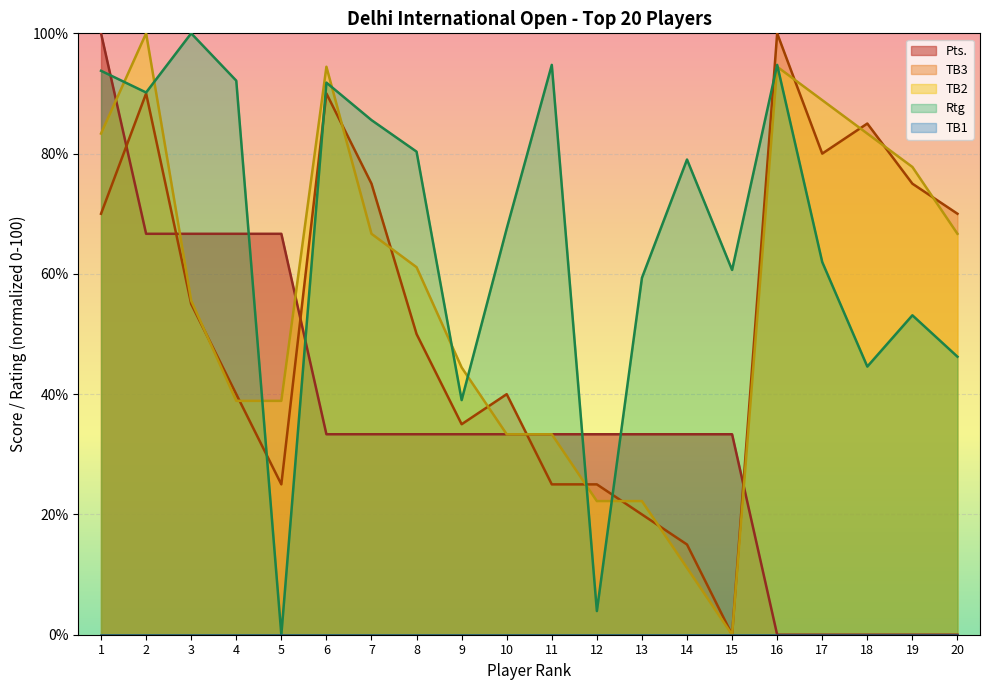

What is the difference between the highest and lowest values at 3?

100.0